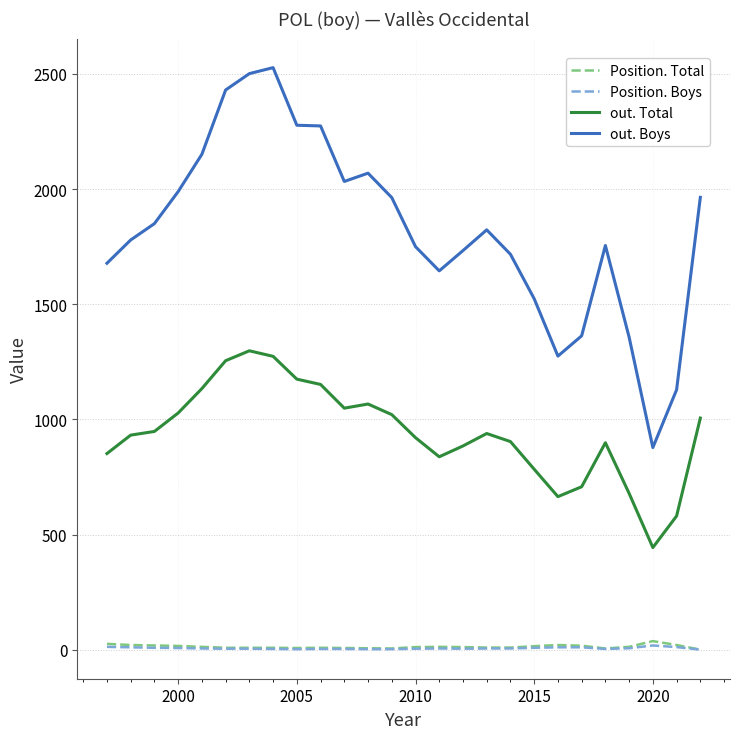

What is the highest value of the Position. Boys series?

19